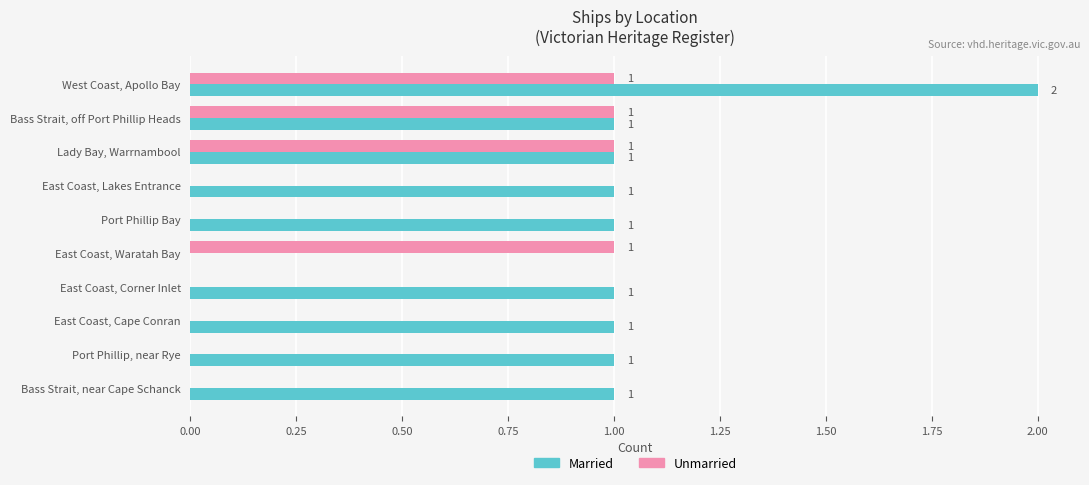

Is the value of Married at West Coast, Apollo Bay greater than the value of Unmarried at West Coast, Apollo Bay?

Yes